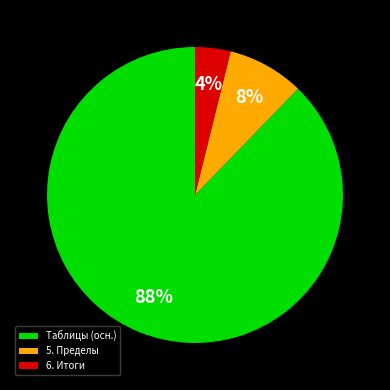

Is there any slice that represents more than half of the pie?

Yes